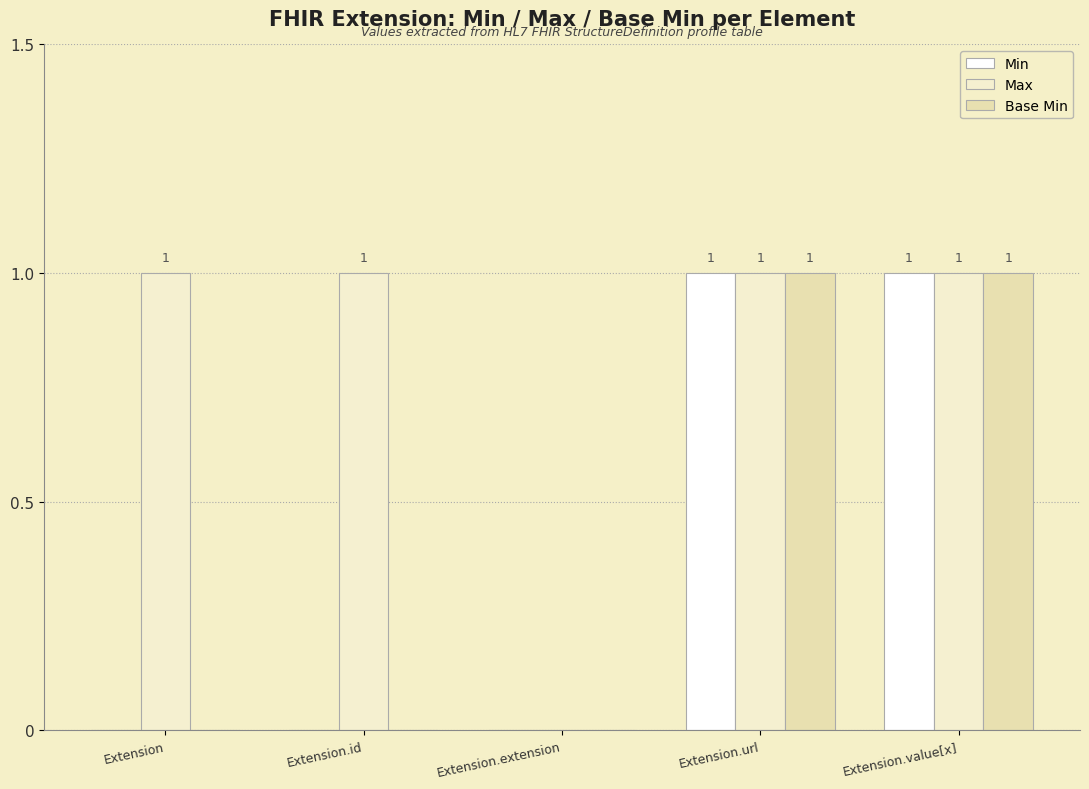

Which series has the widest spread of values?

Min